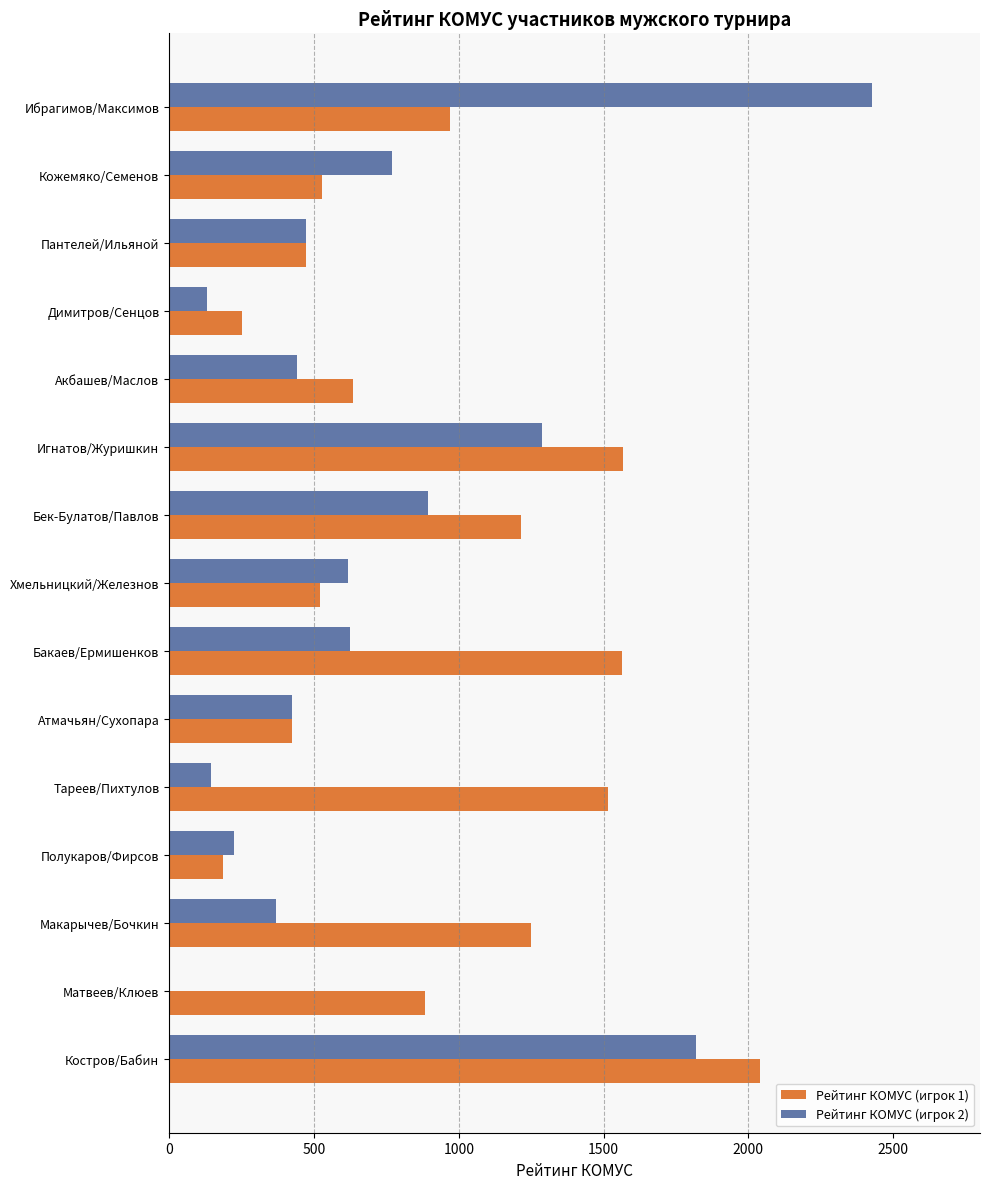

True or false: Рейтинг КОМУС (игрок 1) has a value of 184 at Полукаров/Фирсов.

True